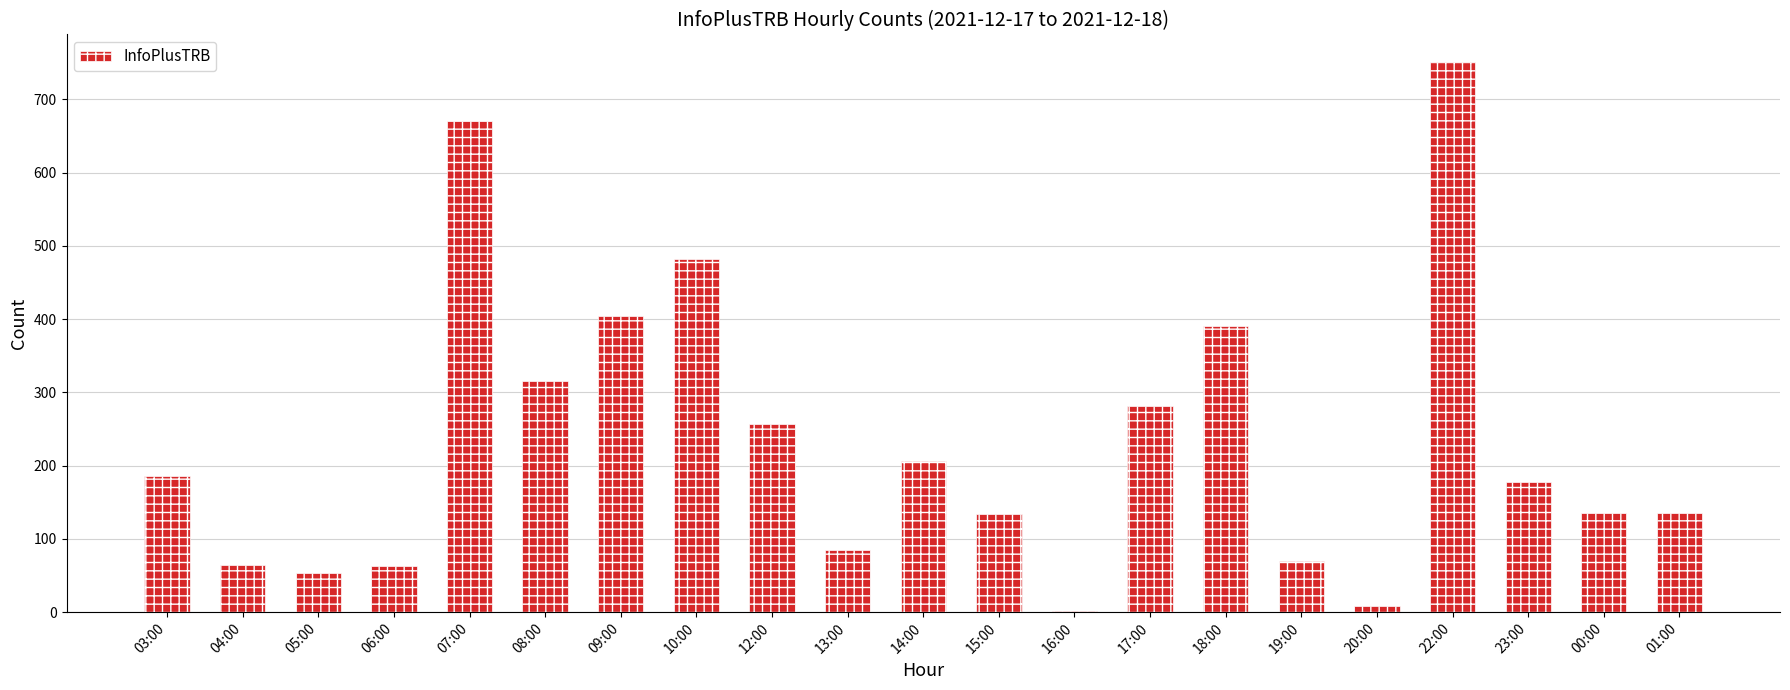

Between 08:00 and 09:00, which is larger?

09:00